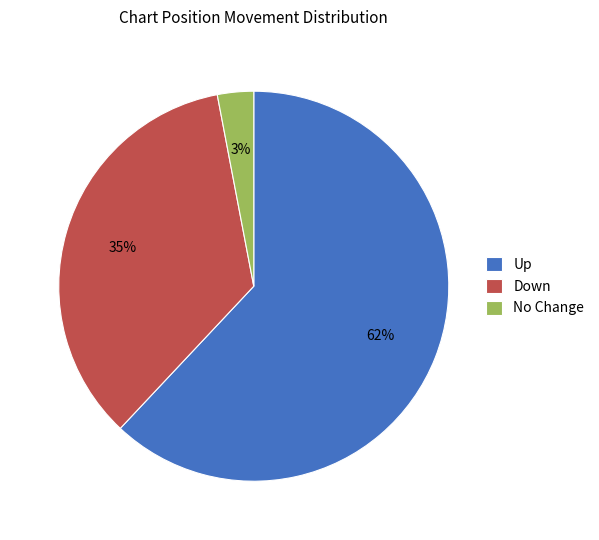

Does Up account for over 50% of the chart?

Yes